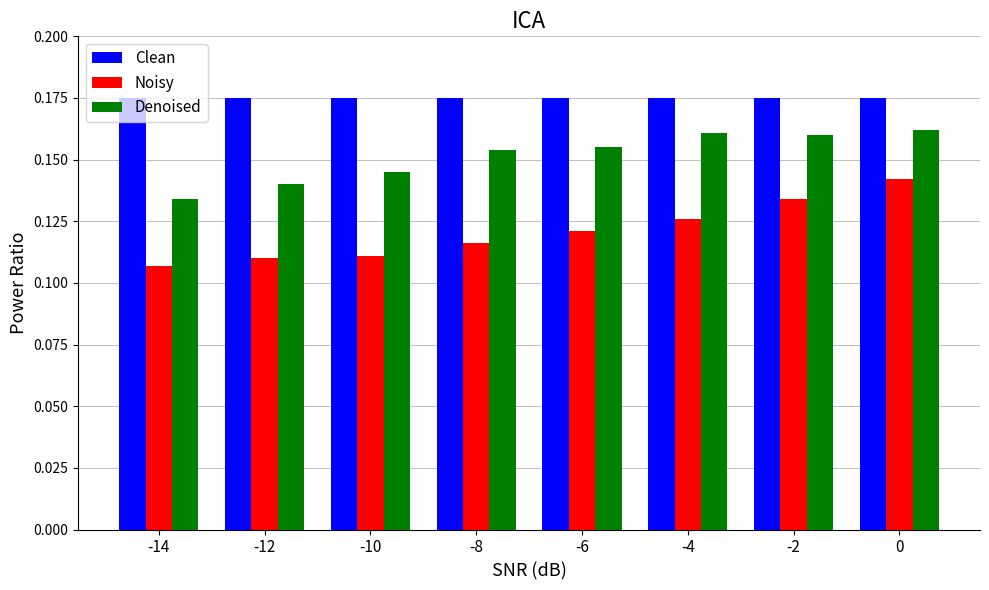

Count the number of data series in this chart.

3